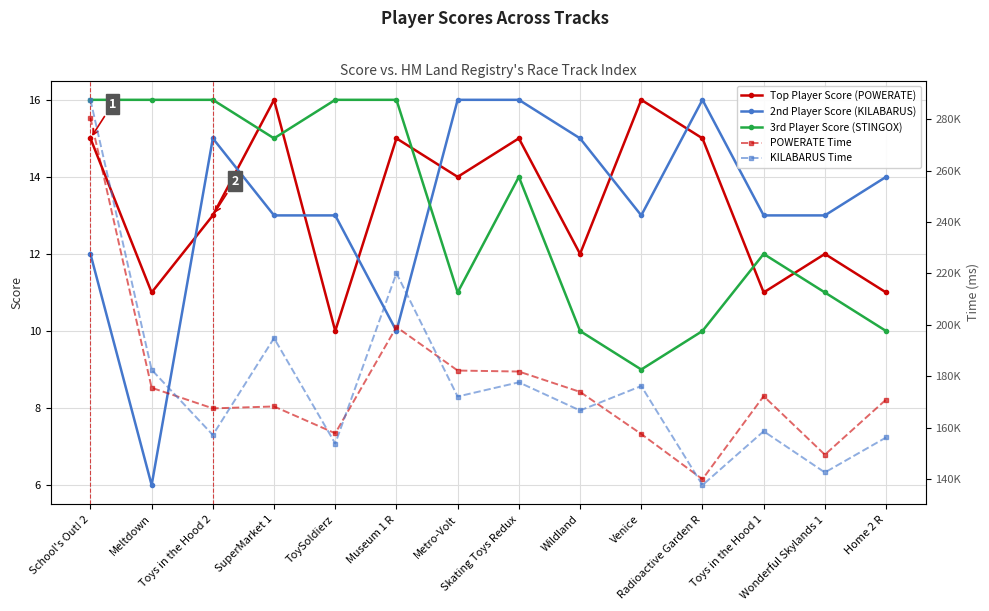

What is the highest value of the Top Player Score (POWERATE) series?

16